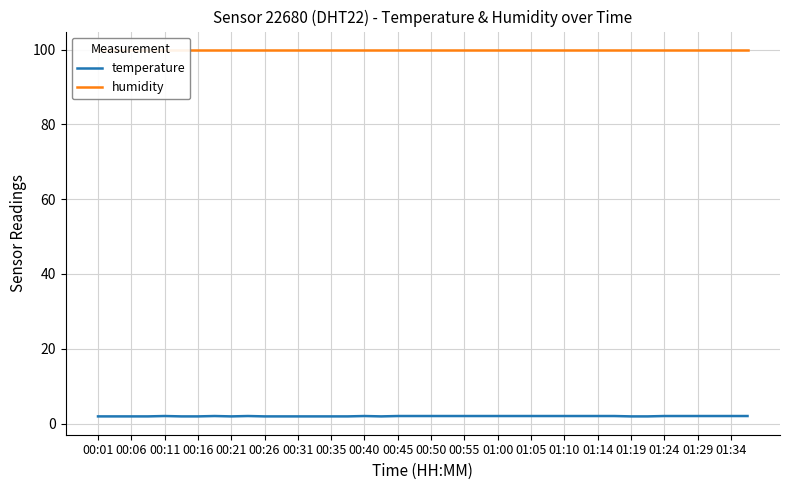

What is the label of the 25th point from the right?

01:14